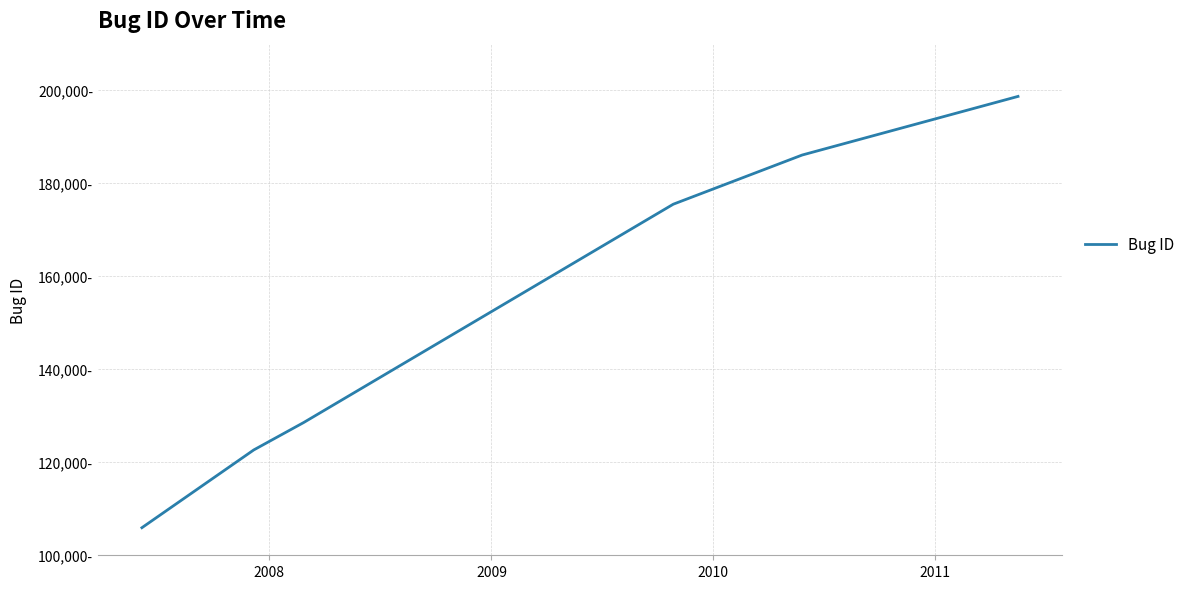

Does the chart display data point markers on the line(s)?

No